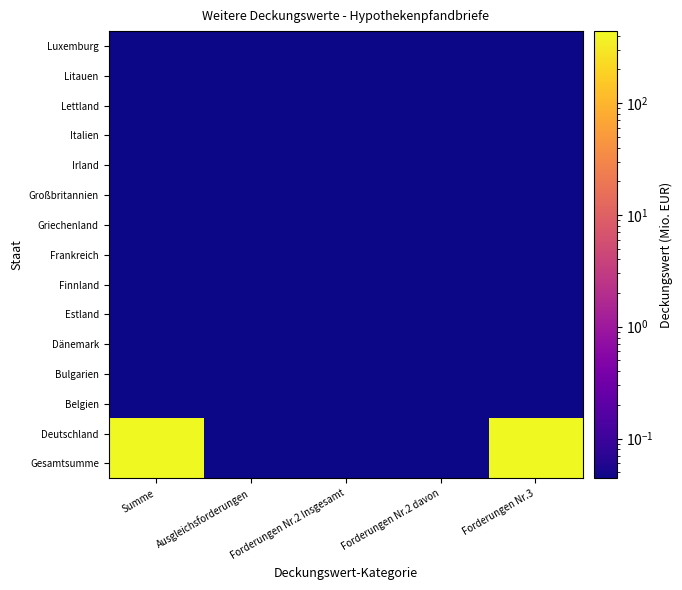

Rank the series by their maximum value, from highest to lowest.

Gesamtsumme, Deutschland, Belgien, Bulgarien, Dänemark, Estland, Finnland, Frankreich, Griechenland, Großbritannien, Irland, Italien, Lettland, Litauen, Luxemburg